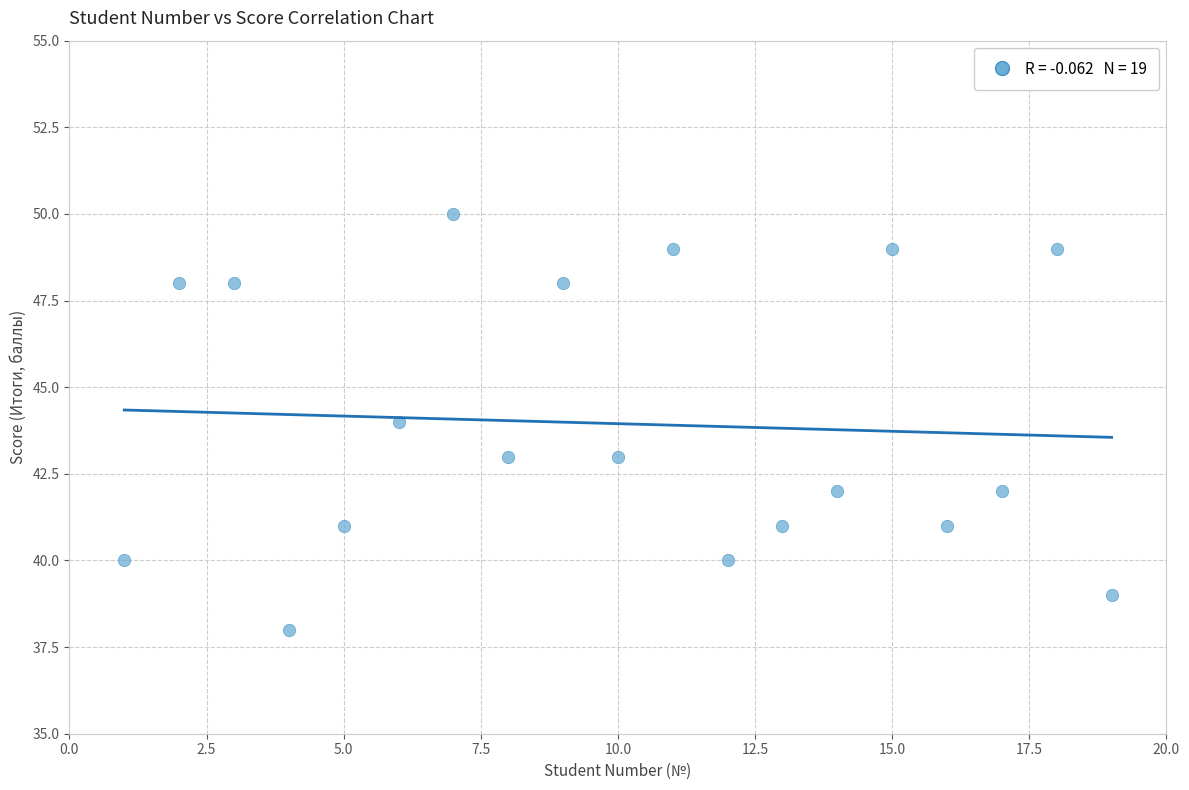

What is the range of X values (max minus min)?

18